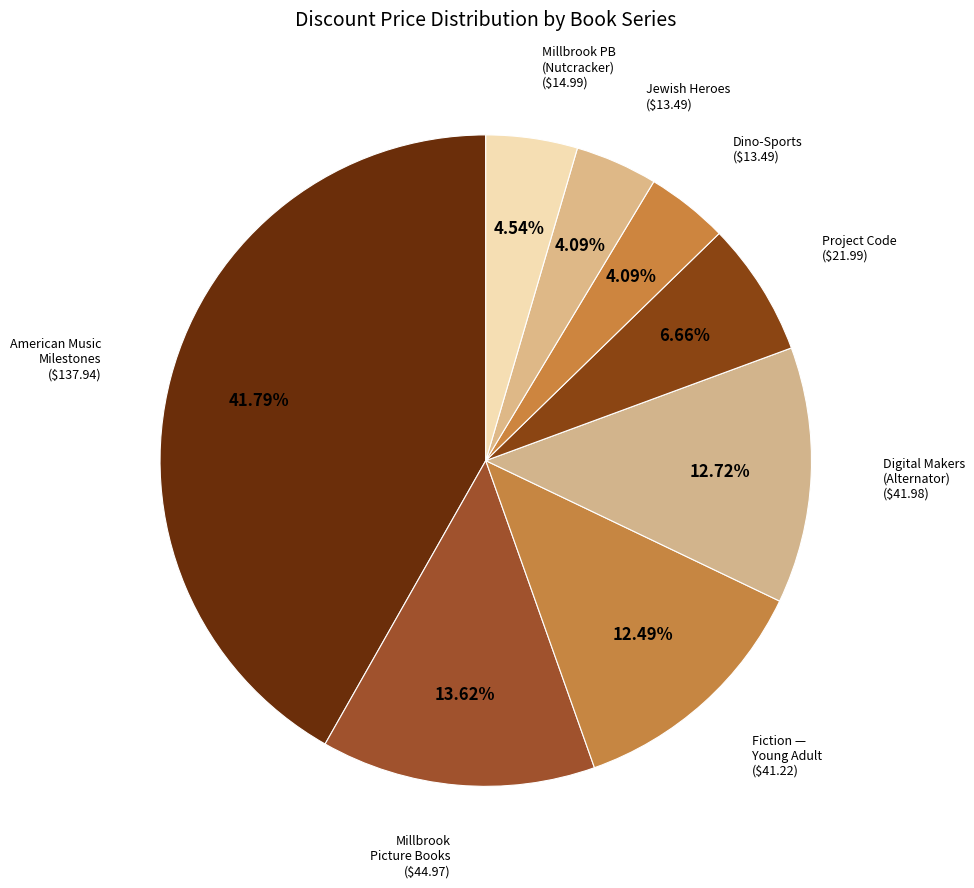

Does any single category account for the majority?

No